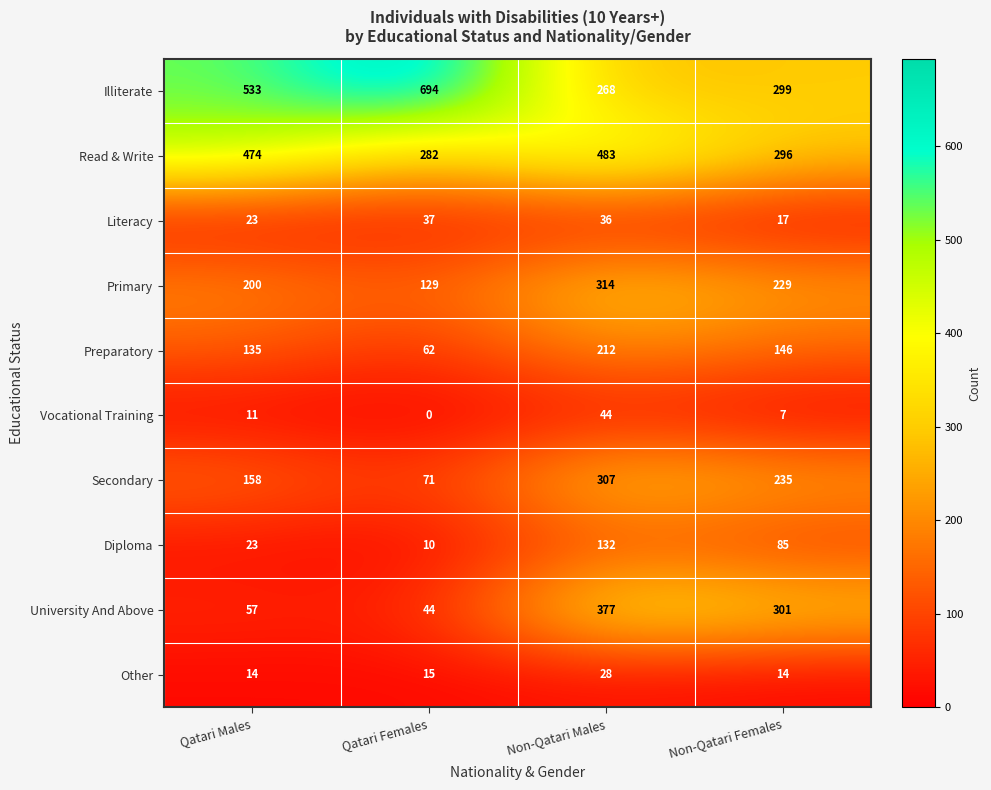

At how many categories does at least one series exceed 321?

3